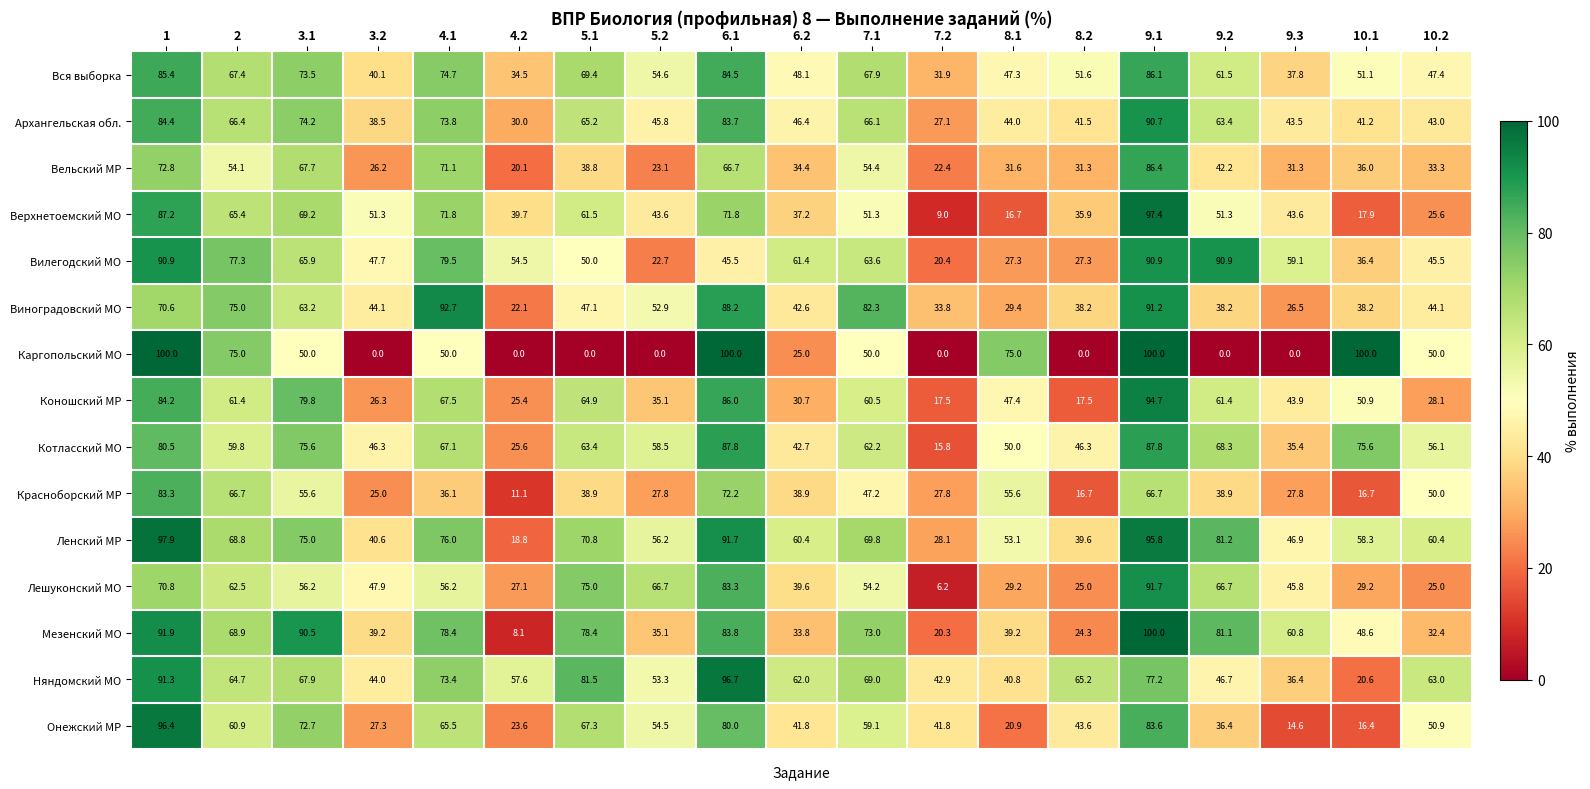

At how many categories does at least one series exceed 25?

19